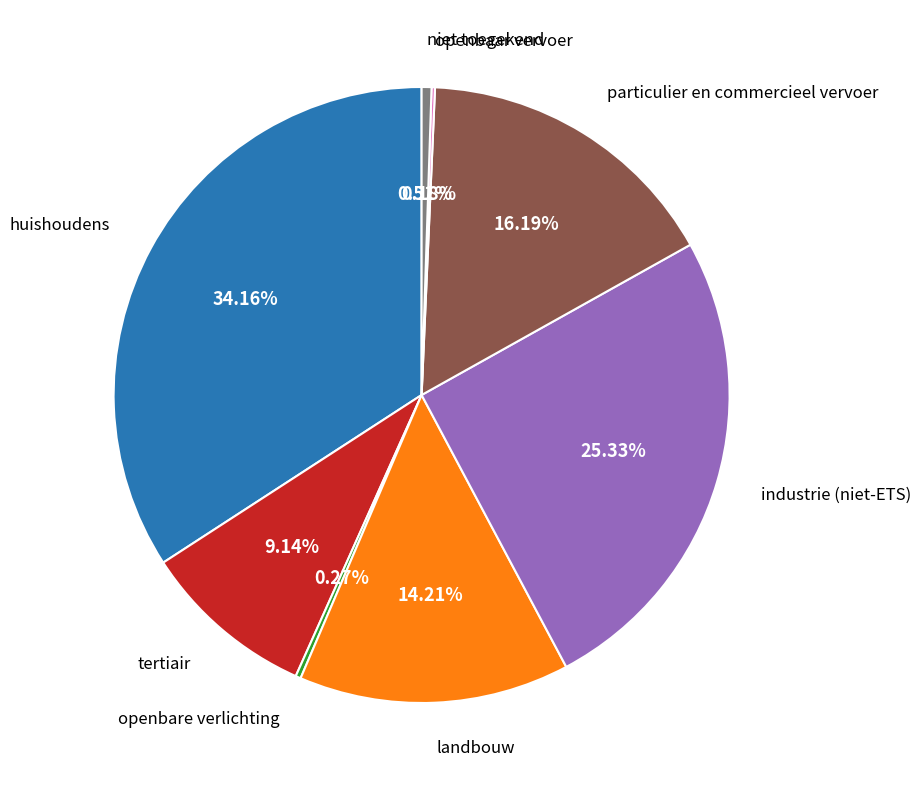

Is there a majority slice in this chart?

No